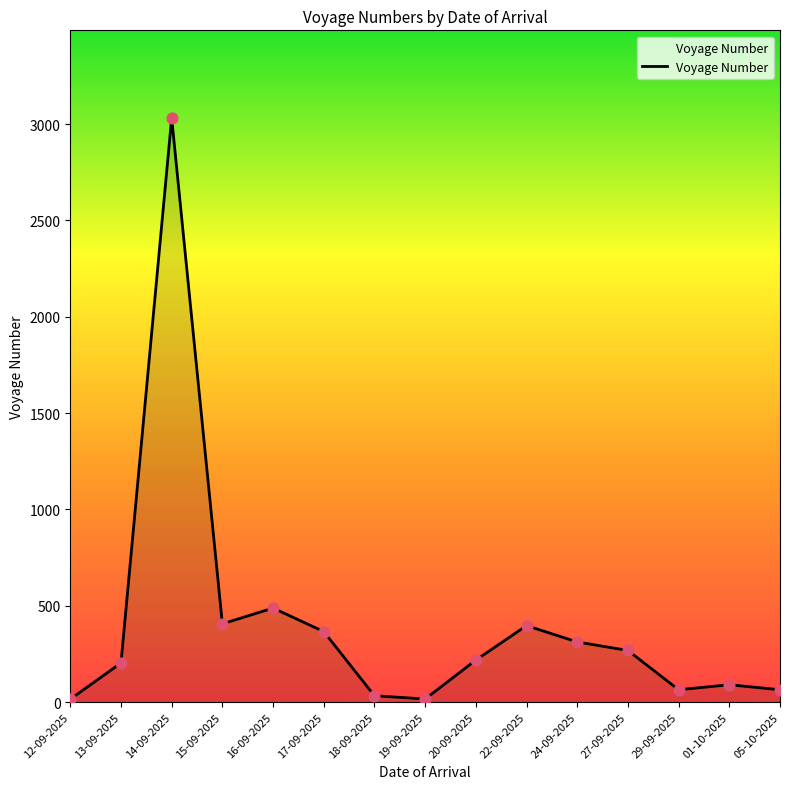

Which has a higher value, 18-09-2025 or 13-09-2025?

13-09-2025